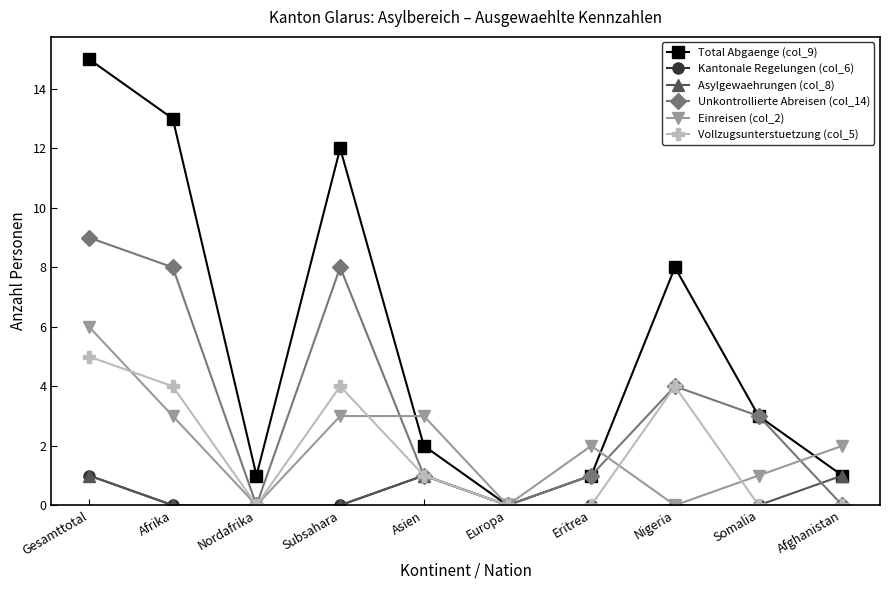

What is the label of the 1st point from the left?

Gesamttotal